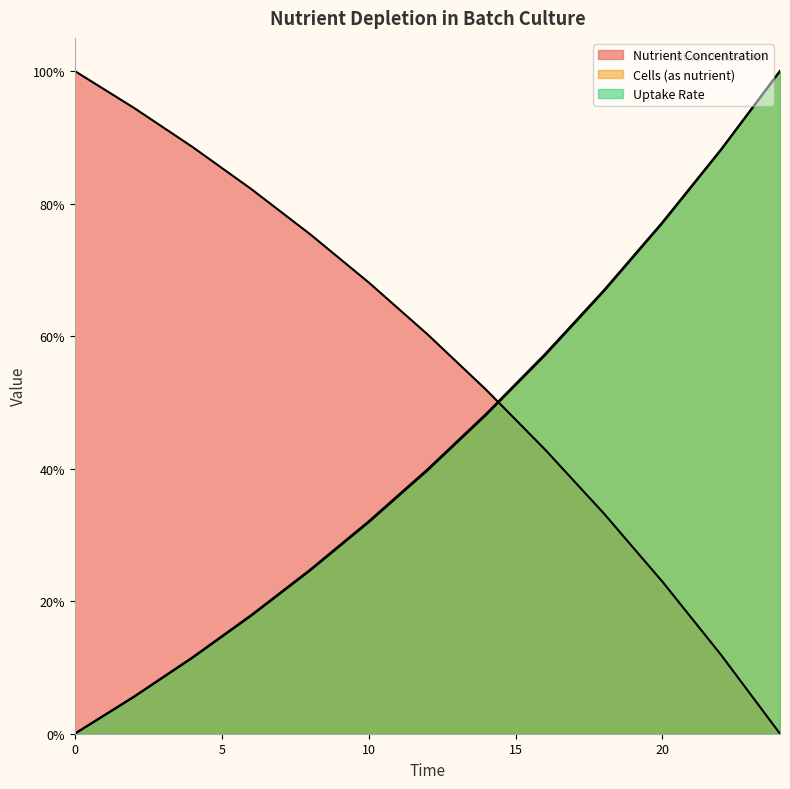

Count the number of data series in this chart.

3